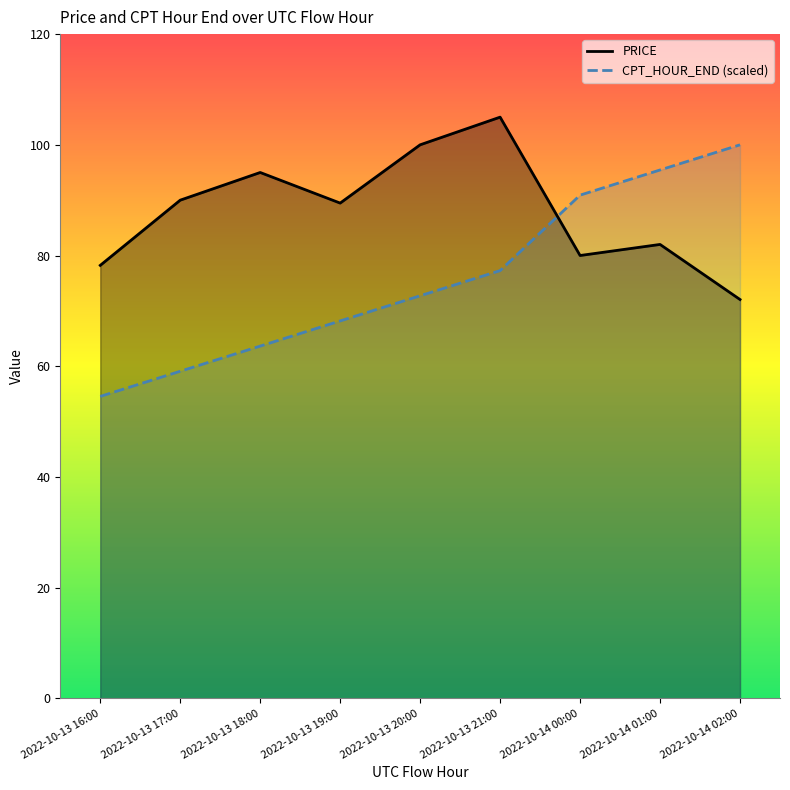

Where does the CPT_HOUR_END_line series first go above 72?

2022-10-13 20:00